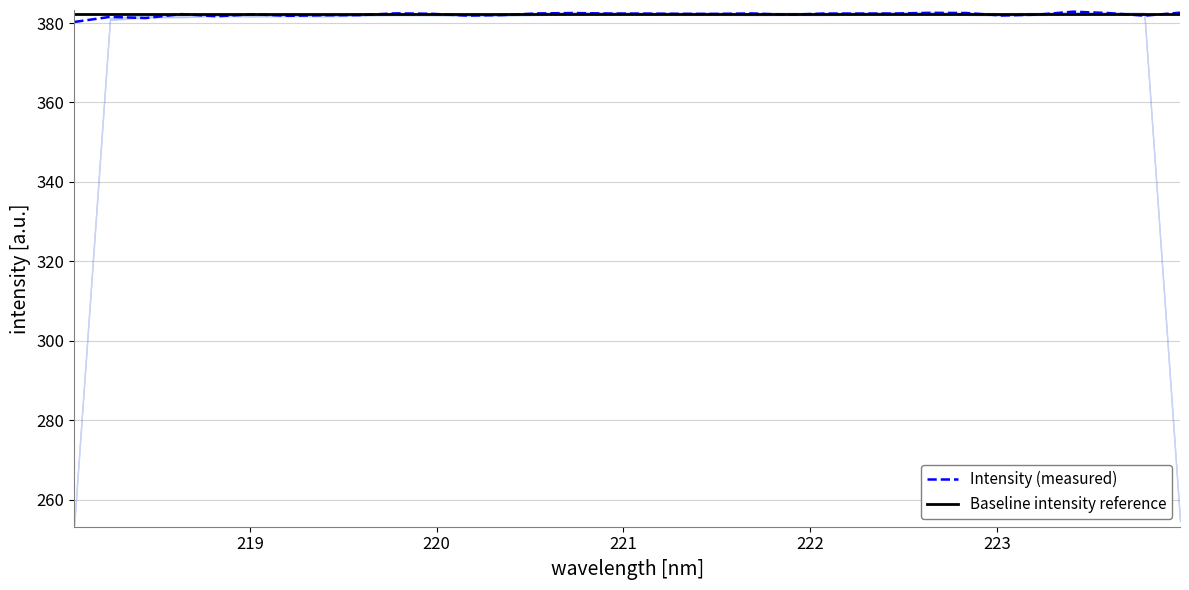

True or false: Intensity (measured) has more than 0 points higher than both neighbors.

True